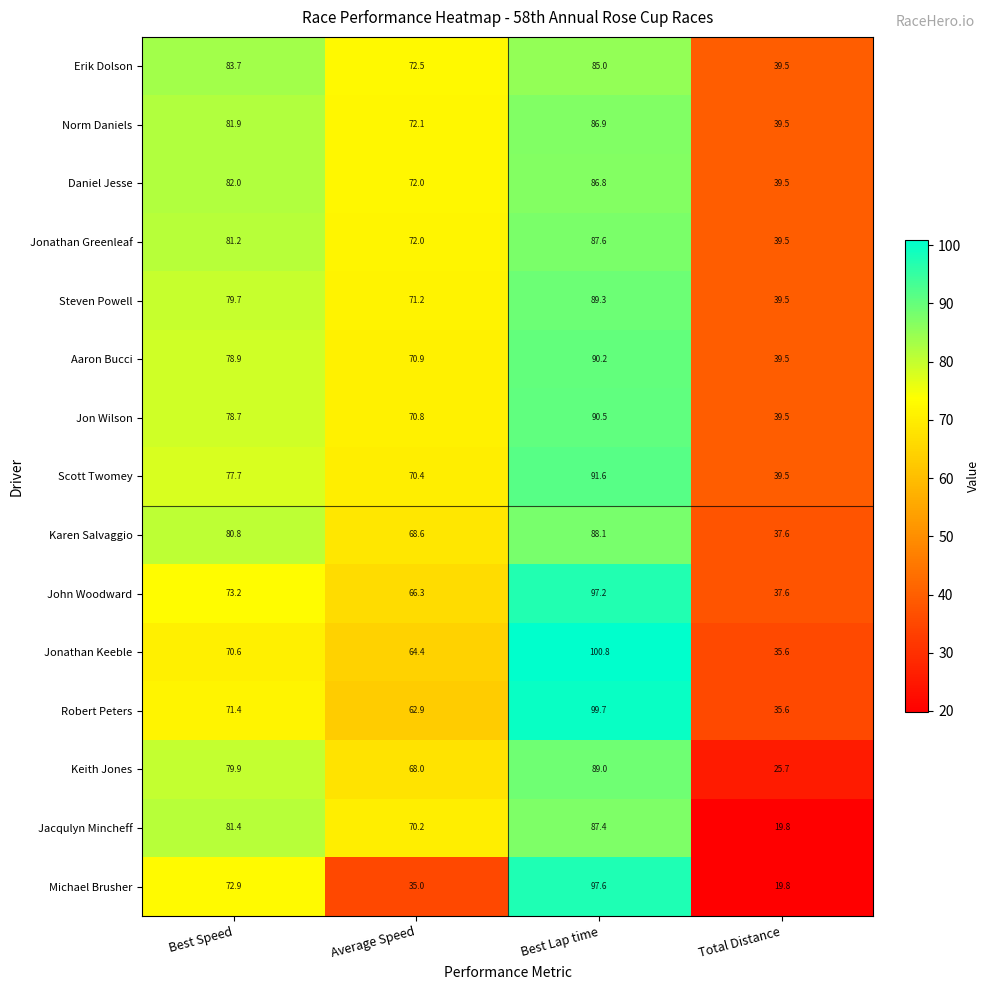

At Best Lap time, list the series in order from smallest to largest.

Erik Dolson, Daniel Jesse, Norm Daniels, Jacqulyn Mincheff, Jonathan Greenleaf, Karen Salvaggio, Keith Jones, Steven Powell, Aaron Bucci, Jon Wilson, Scott Twomey, John Woodward, Michael Brusher, Robert Peters, Jonathan Keeble